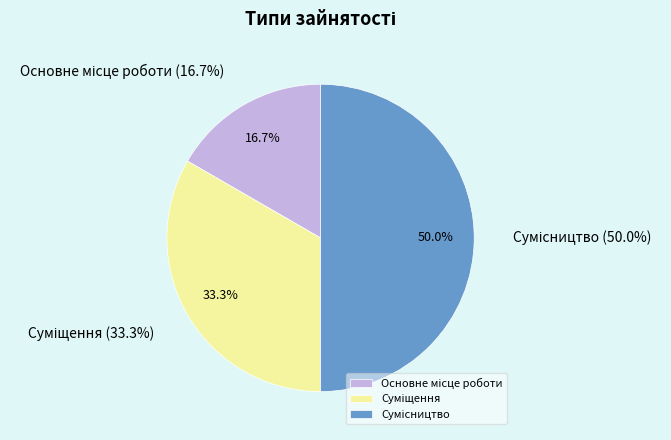

What is the ratio of the value at Суміщення to the value at Сумісництво?

0.7